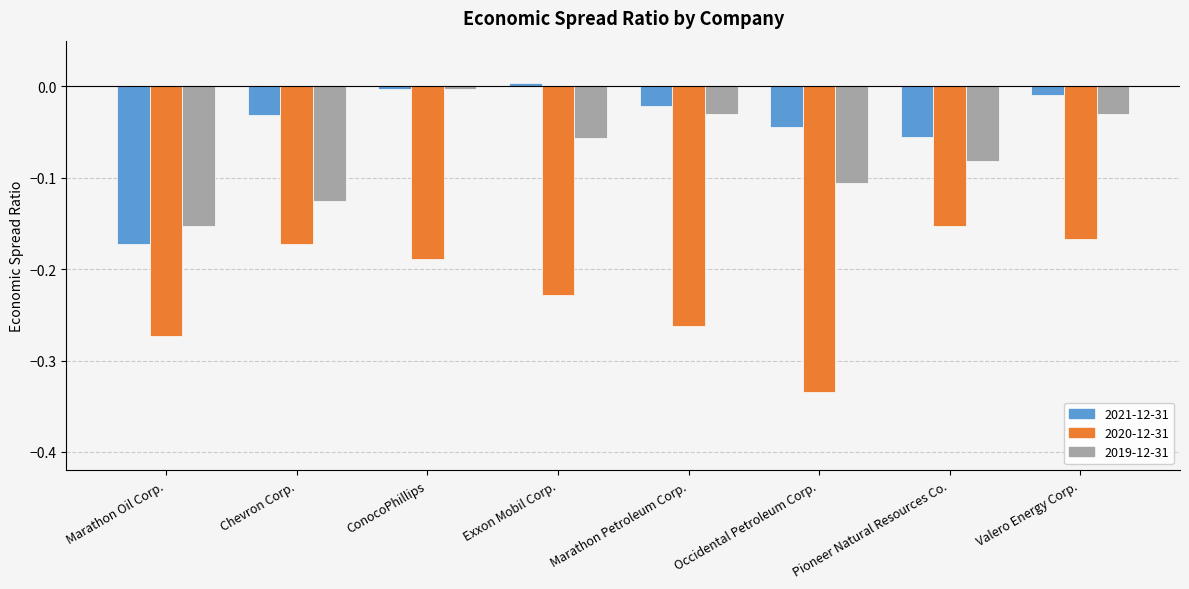

What is the spread (max minus min) of values at Chevron Corp.?

0.1